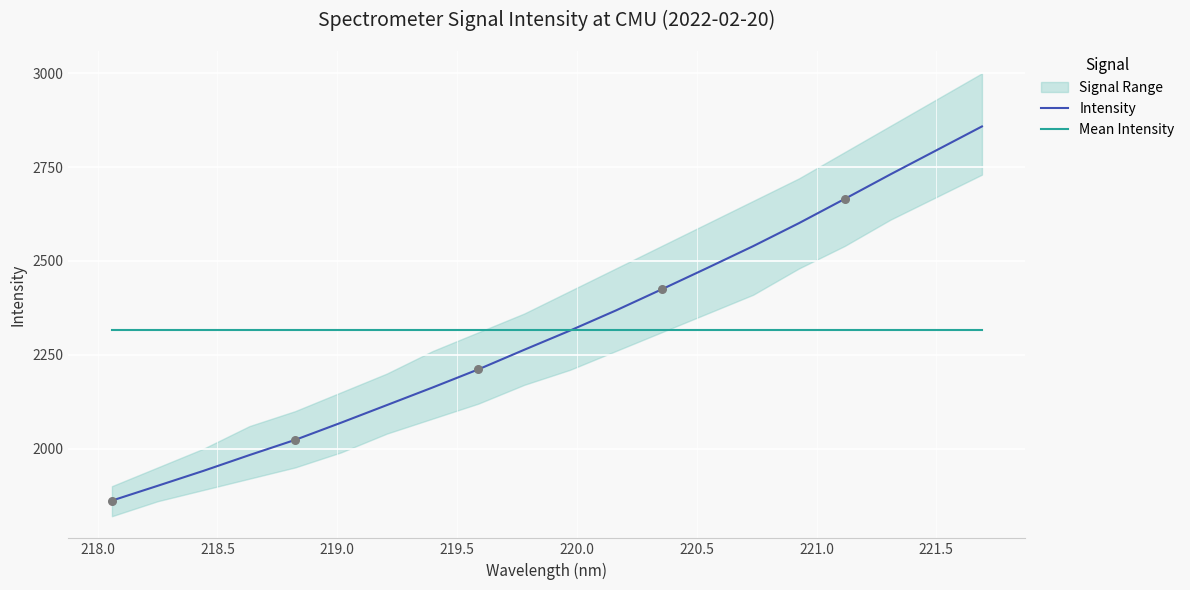

Which series has the largest total across all categories?

Intensity